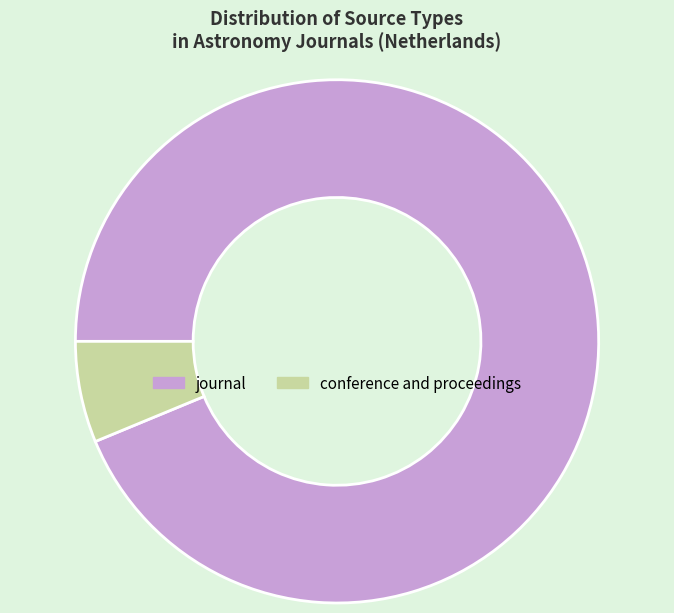

Do conference and proceedings and journal together represent more than half of the pie?

Yes